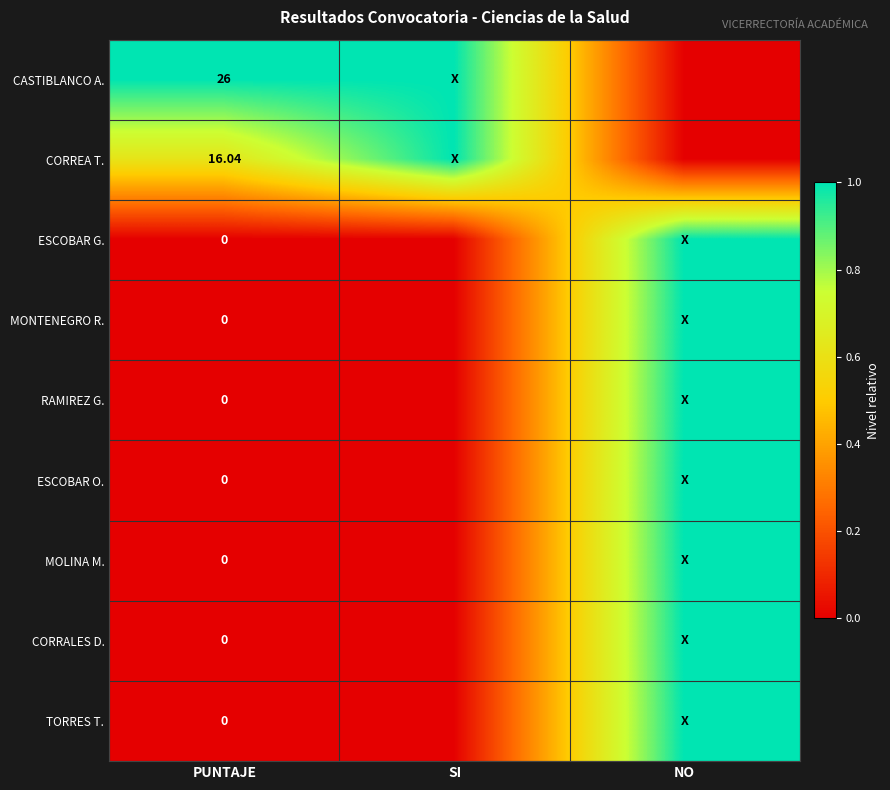

True or false: ESCOBAR G. has a value of 1.5 at NO.

False